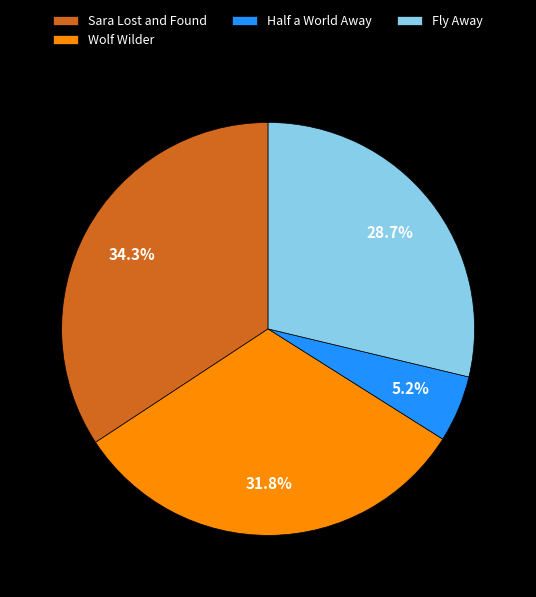

Combined, what portion of the pie is Sara Lost and Found and Half a World Away?

39.5%